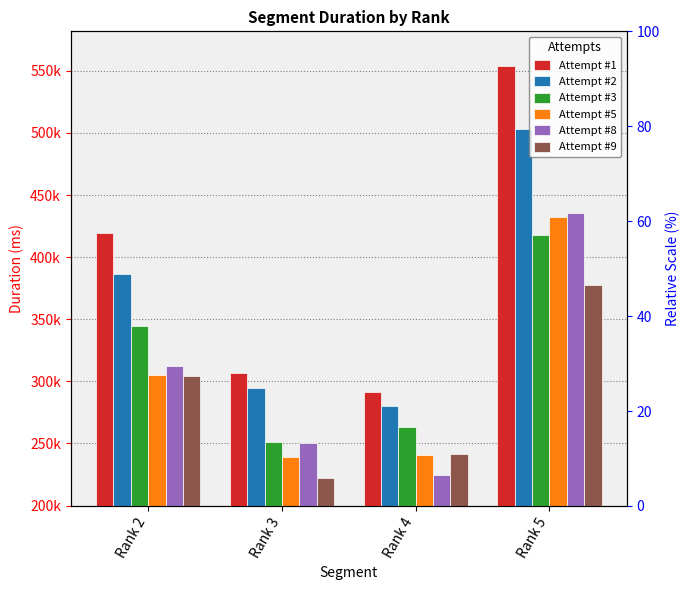

Rank the series by their maximum value, from highest to lowest.

Attempt #1, Attempt #2, Attempt #8, Attempt #5, Attempt #3, Attempt #9